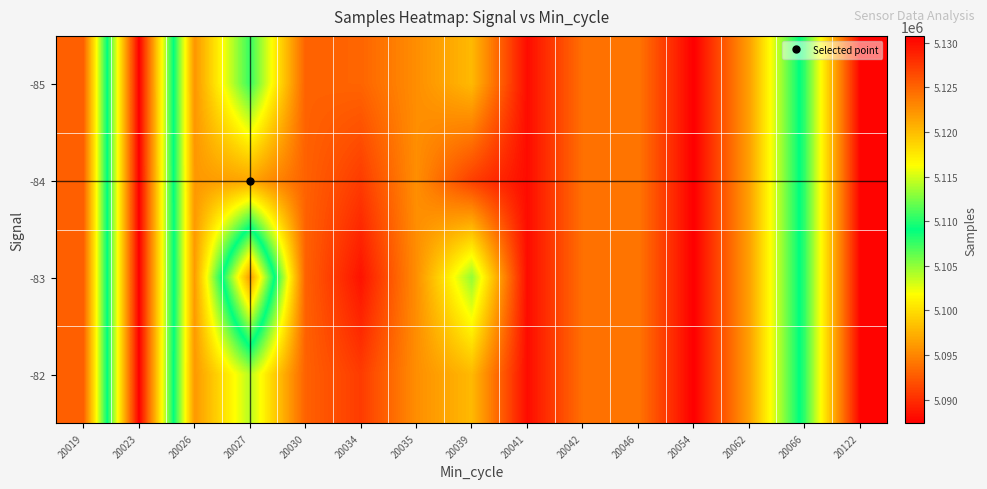

What is the total value across all series at 20066?

20430800.0